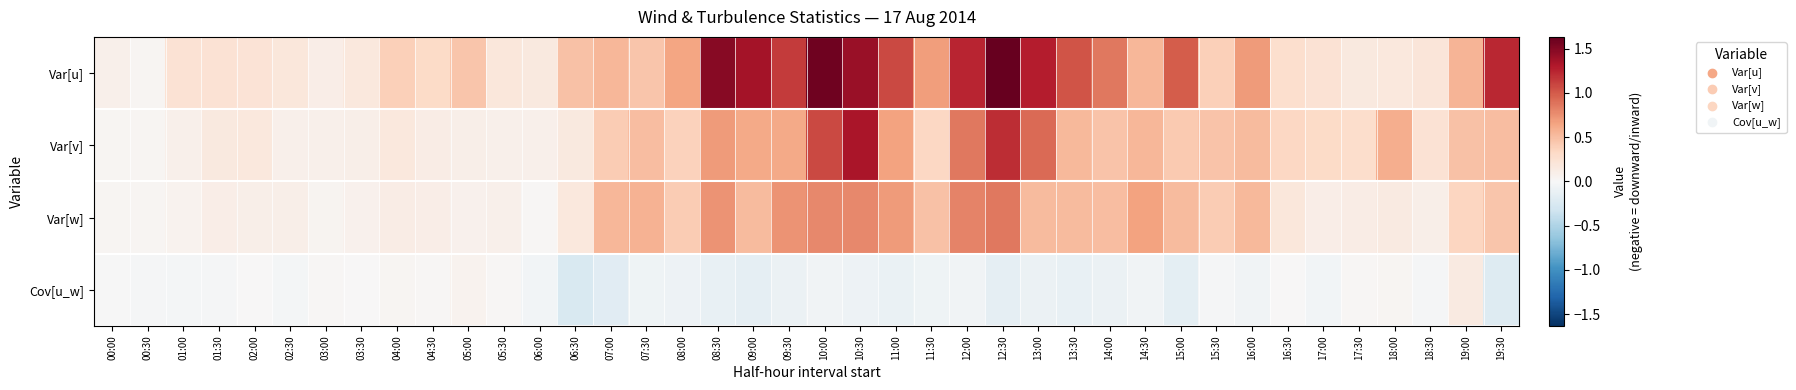

Which series has the largest total across all categories?

Var[u]